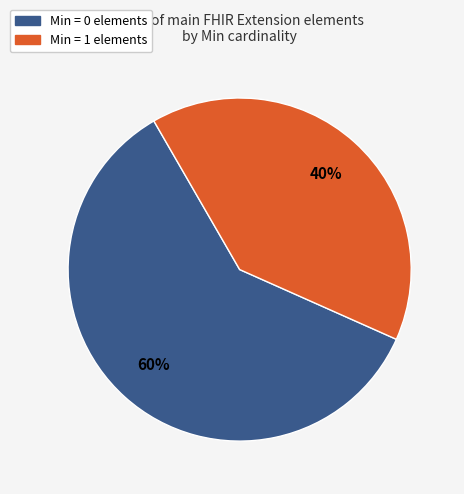

Is there any slice that represents more than half of the pie?

Yes